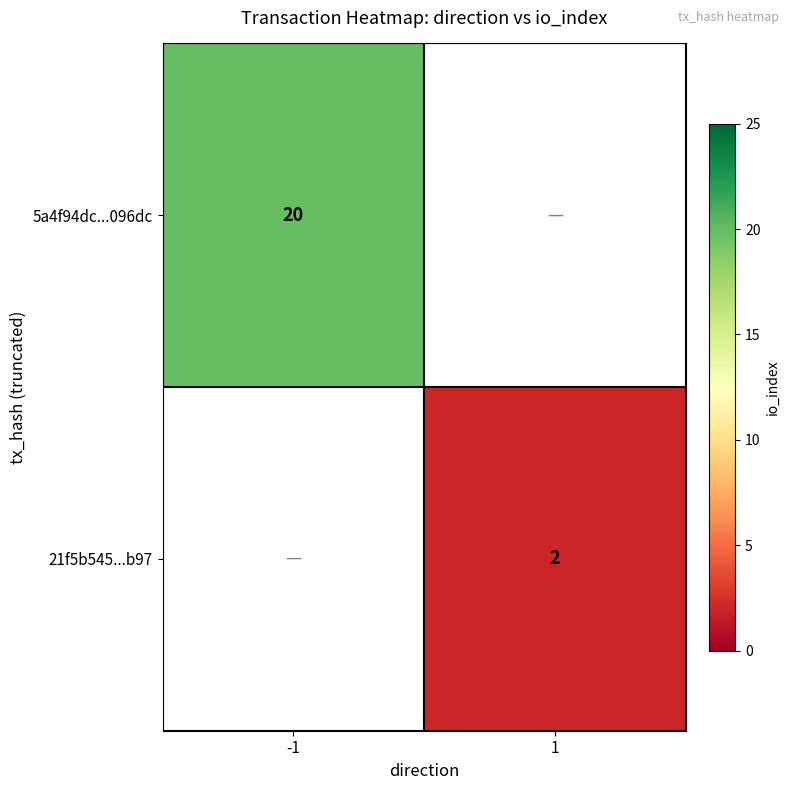

Is the value of 21f5b545...b97 at 1 greater than the value of 5a4f94dc...096dc at -1?

No